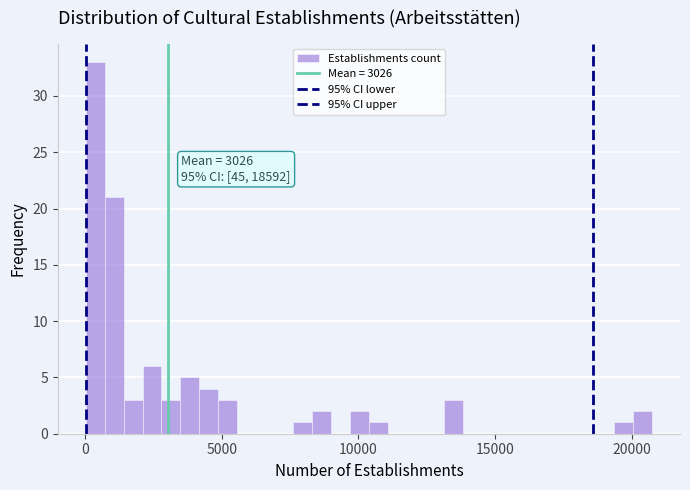

Read against the x-axis, roughly where is the centre of the tallest bar?

500